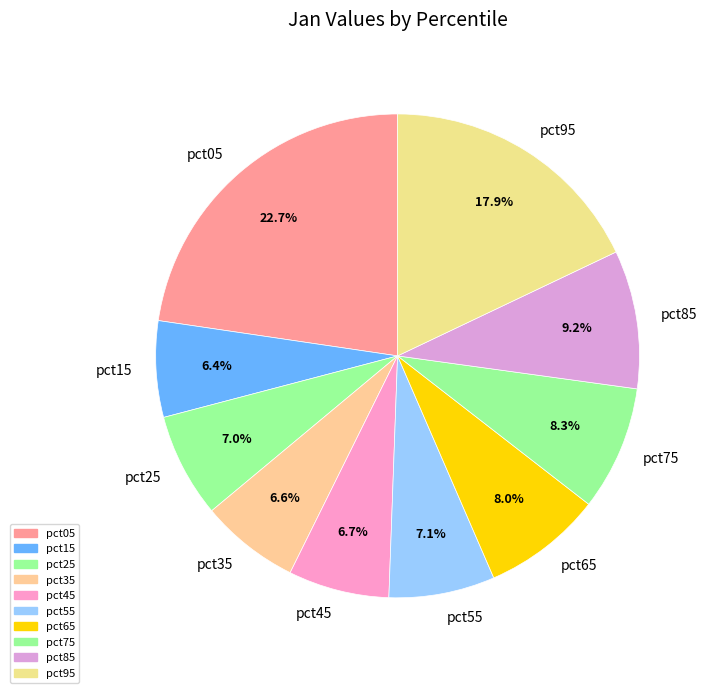

What portion of the pie excludes pct15?

93.6%